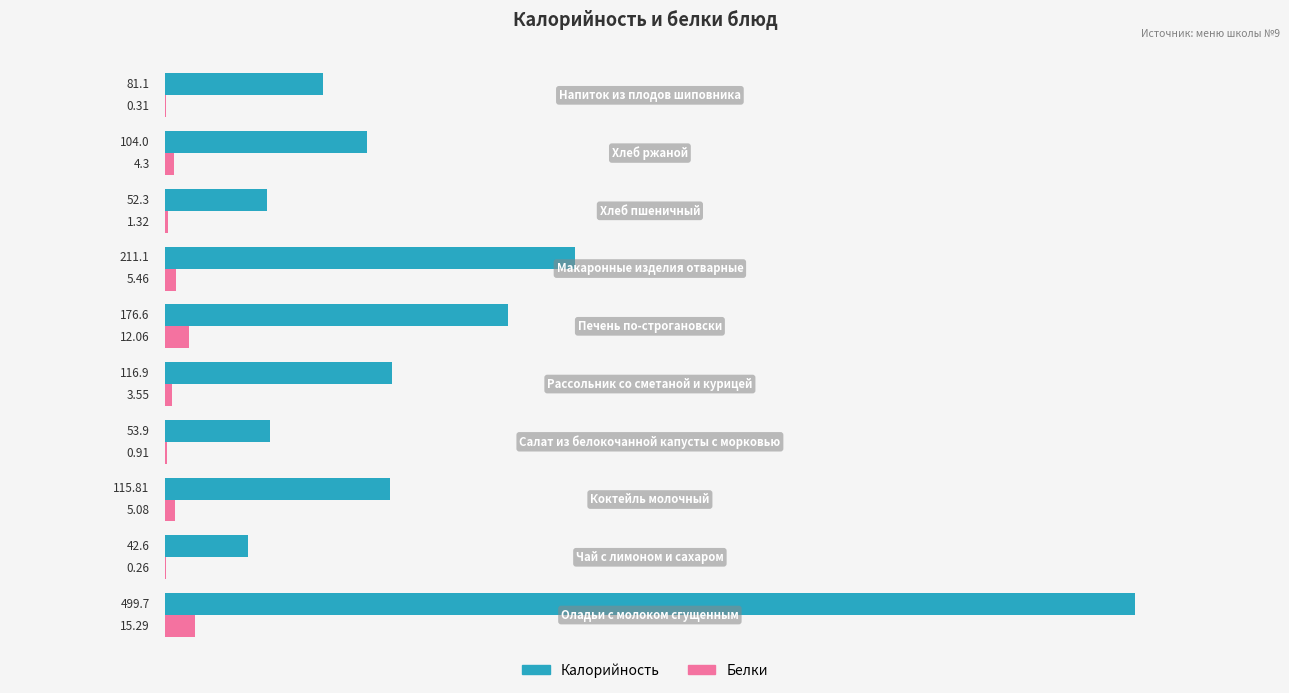

What are all the series names shown in the legend?

Калорийность, Белки